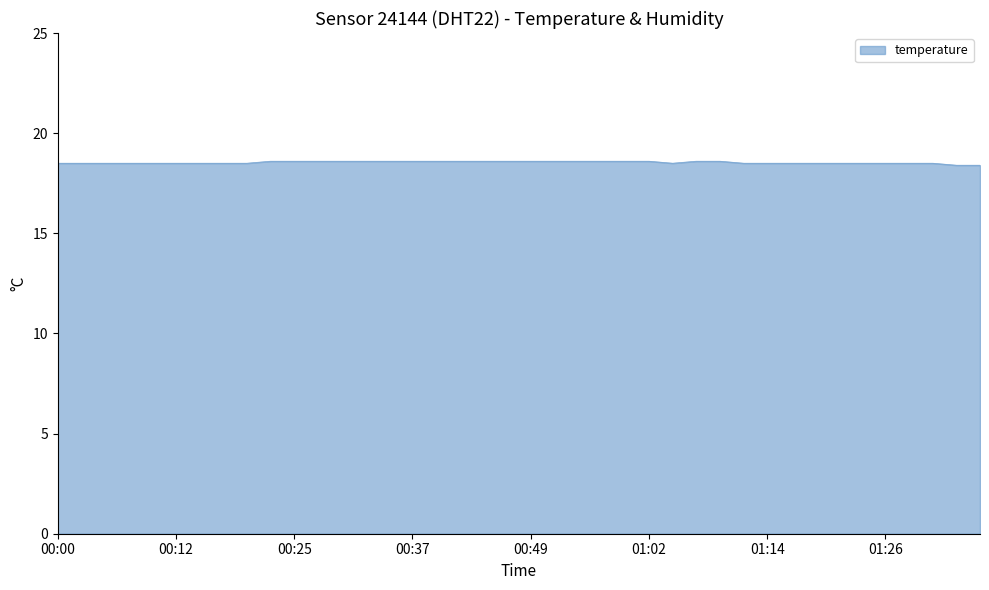

What is the smallest value displayed?

18.4